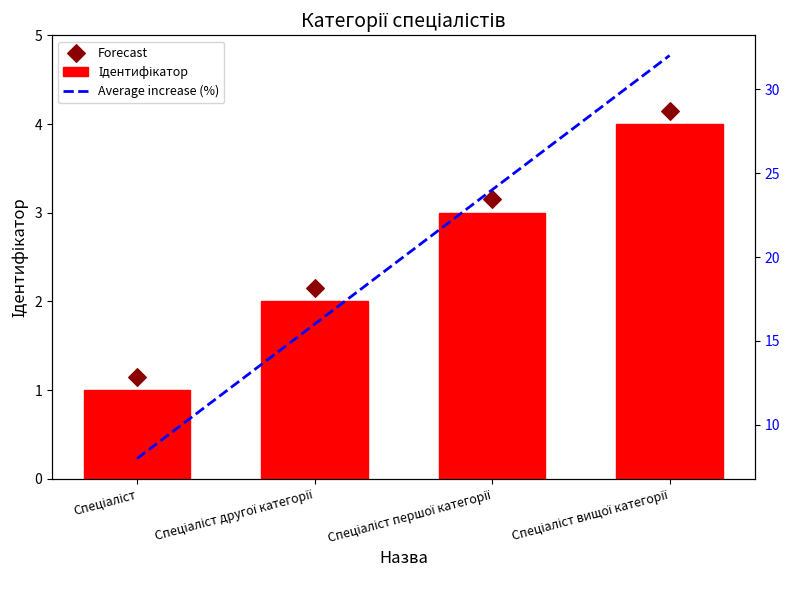

At how many categories does at least one series exceed 8?

3